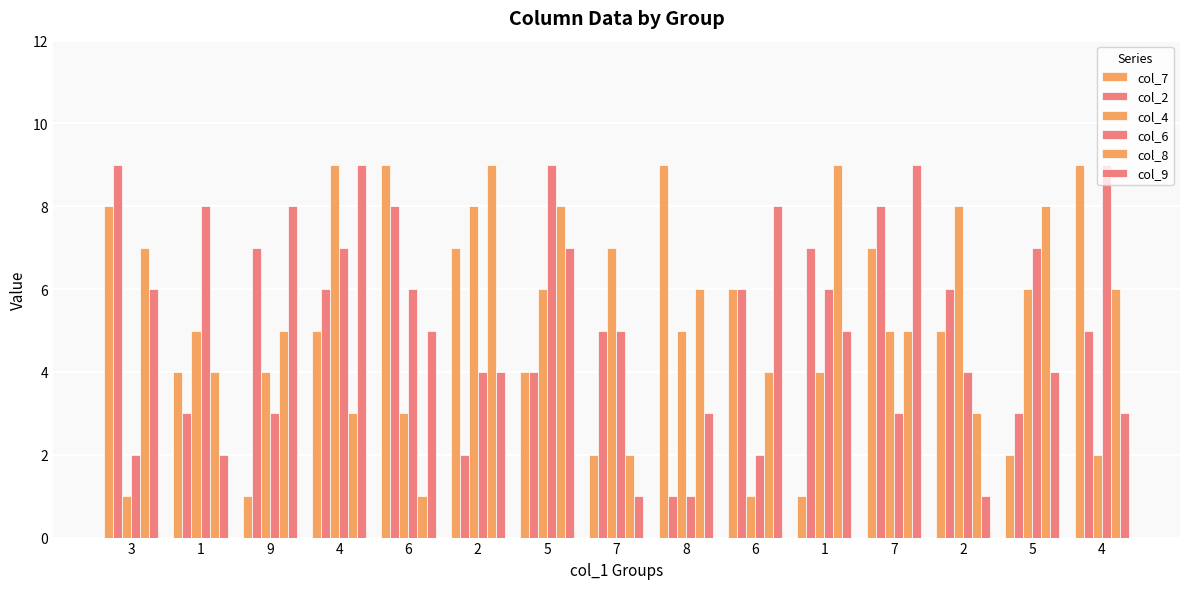

How many bars are there in total?

90